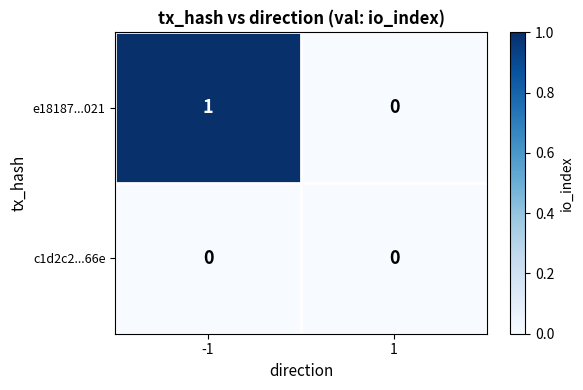

List the series in order of their peak value, lowest first.

c1d2c2...66e, e18187...021